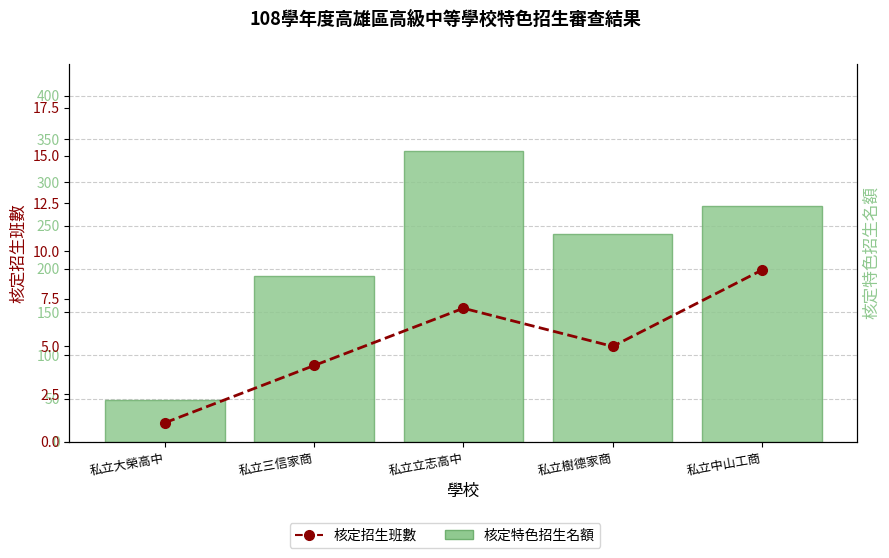

At which label does 核定特色招生名額 reach its minimum?

私立大榮高中